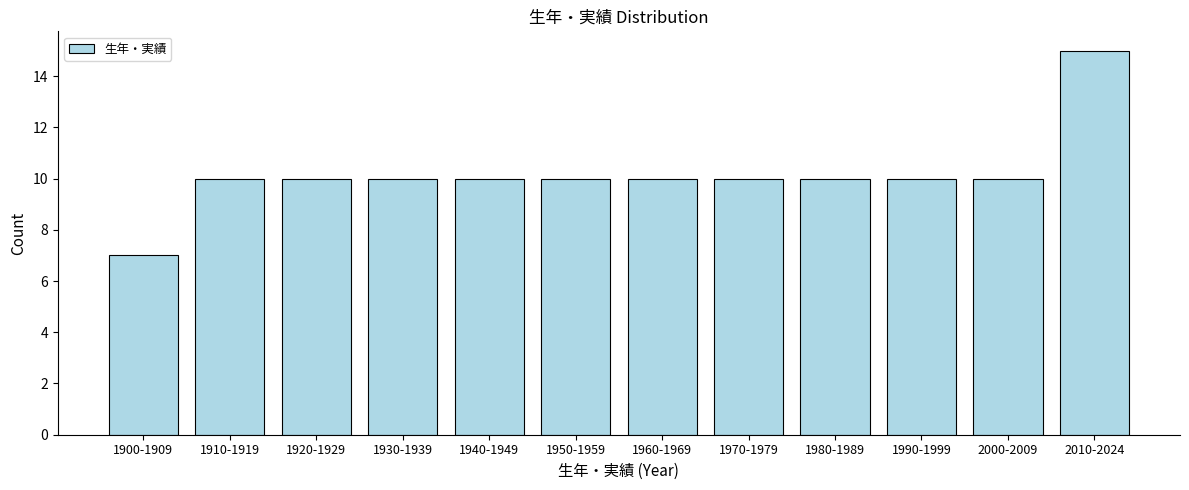

Reading left to right, what are all the values shown in this chart?

7	10	10	10	10	10	10	10	10	10	10	15